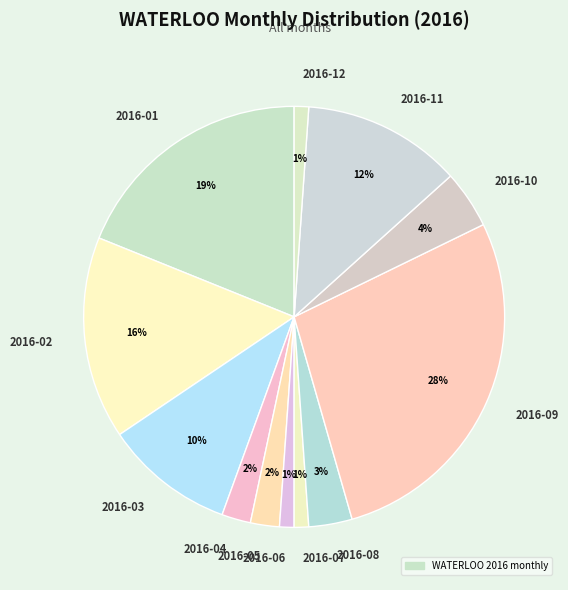

What percentage is the 2016-08 slice, to the nearest percent?

3%